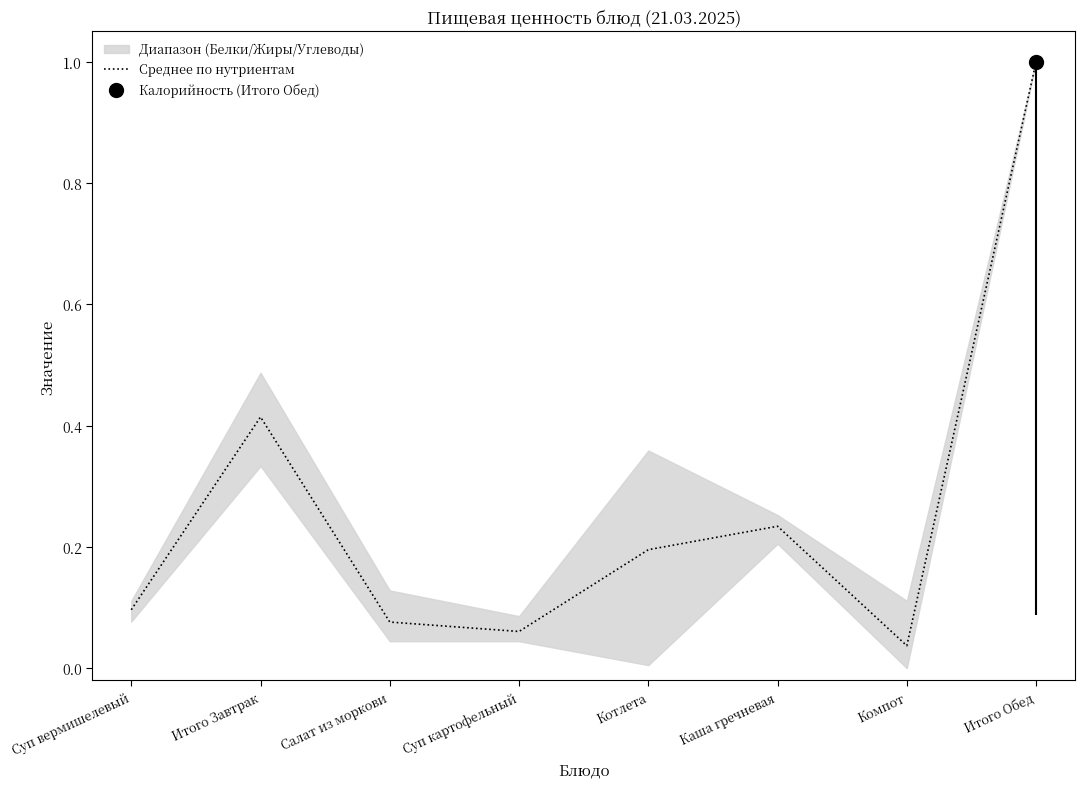

True or false: the data shows 1.4 at Итого Обед.

False